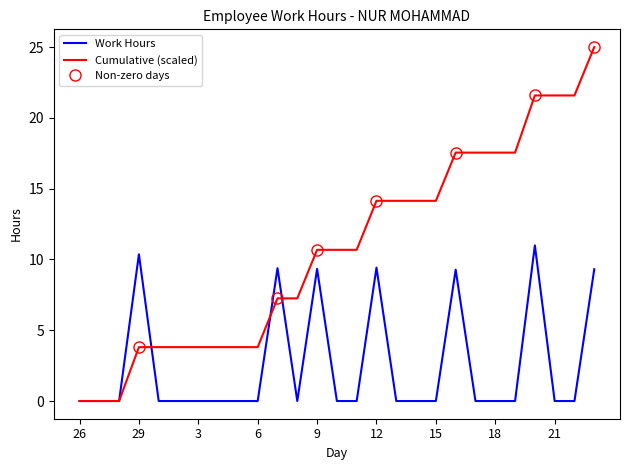

Reading left to right, extract all data points from this chart.

26=0.0	27=0.0	28=0.0	29=10.4	30=0.0	2=0.0	3=0.0	4=0.0	5=0.0	6=0.0	7=9.4	8=0.0	9=9.3	10=0.0	11=0.0	12=9.4	13=0.0	14=0.0	15=0.0	16=9.3	17=0.0	18=0.0	19=0.0	20=11.0	21=0.0	22=0.0	23=9.3